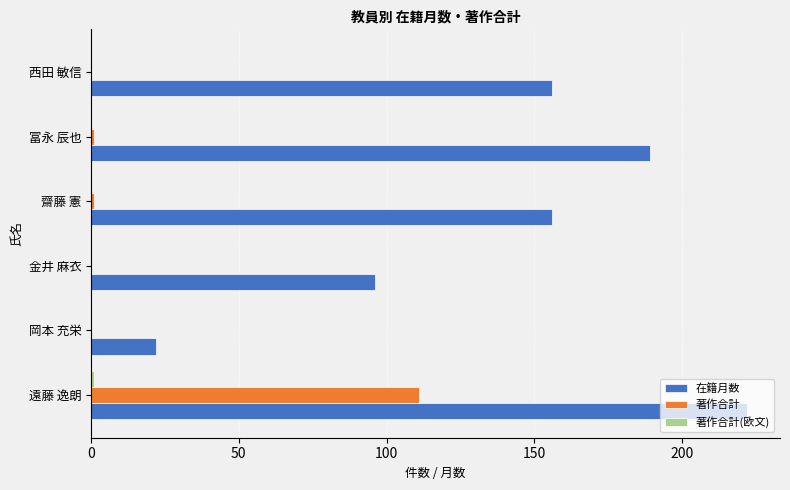

Which series changed the most between 遠藤 逸朗 and 冨永 辰也?

著作合計